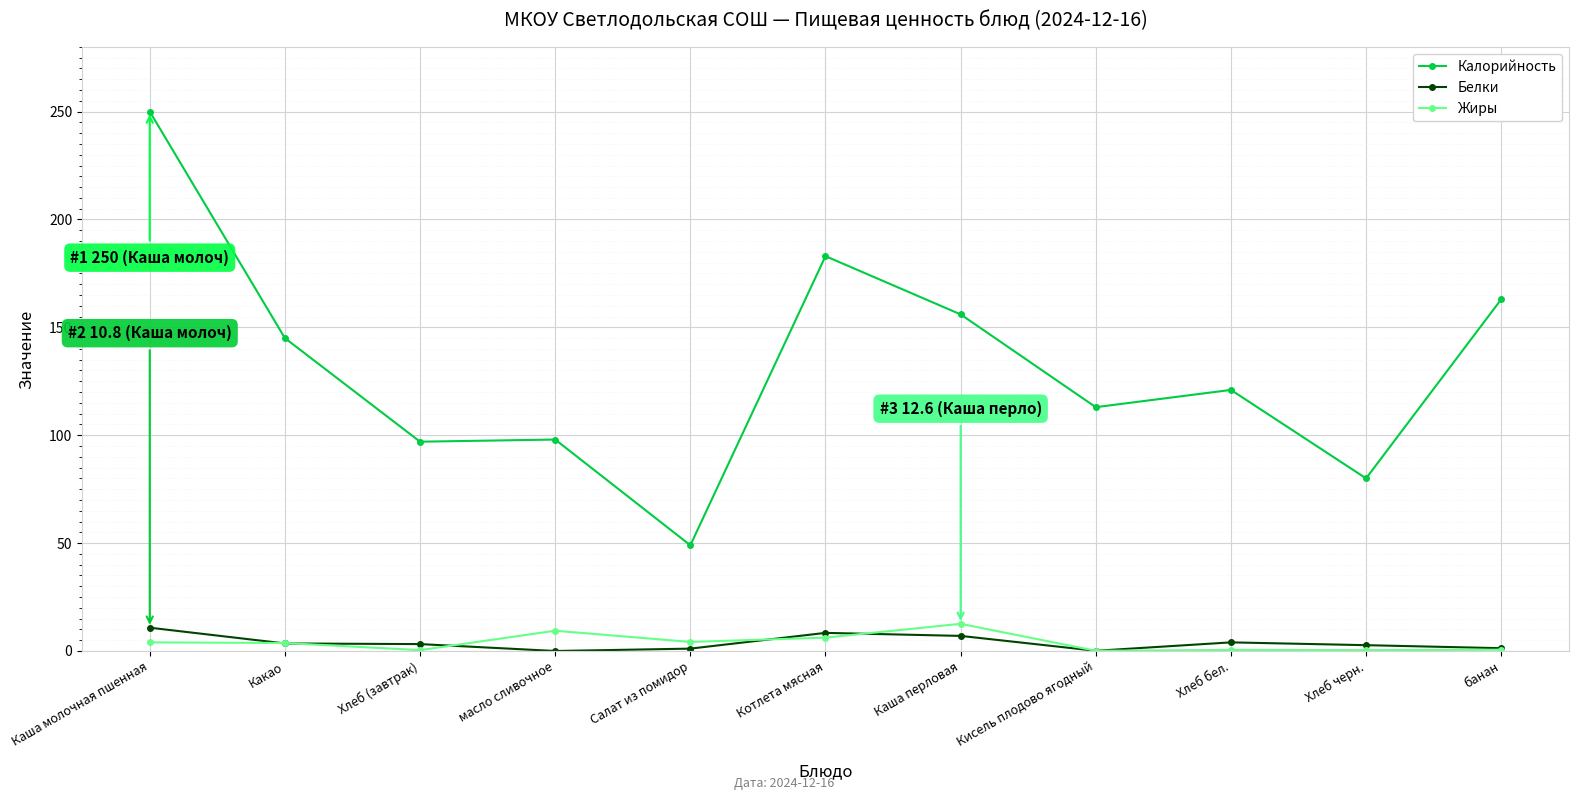

Is the value of Жиры at Хлеб (завтрак) greater than the value of Калорийность at банан?

No